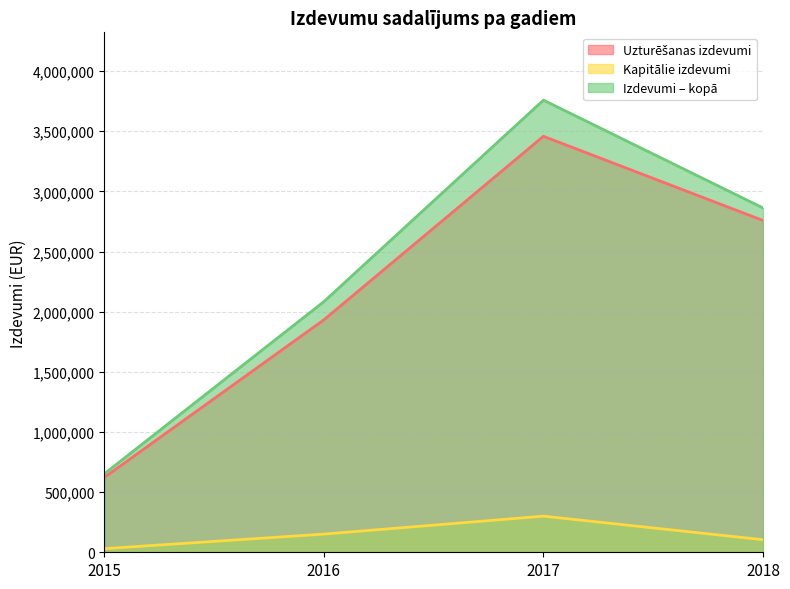

What is the value of the Izdevumi – kopā point at the 3rd from the left?

3758820